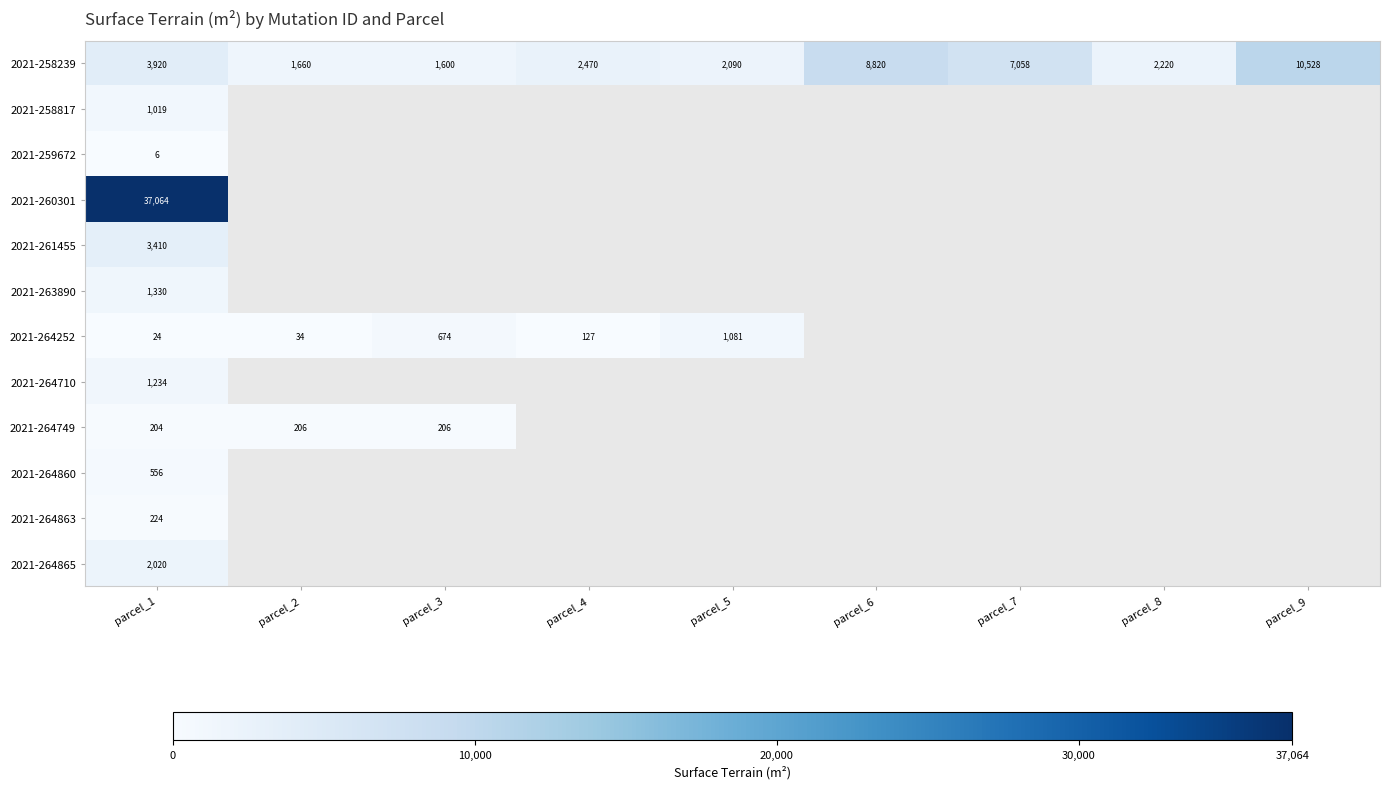

Which category has the highest value across all series?

parcel_1